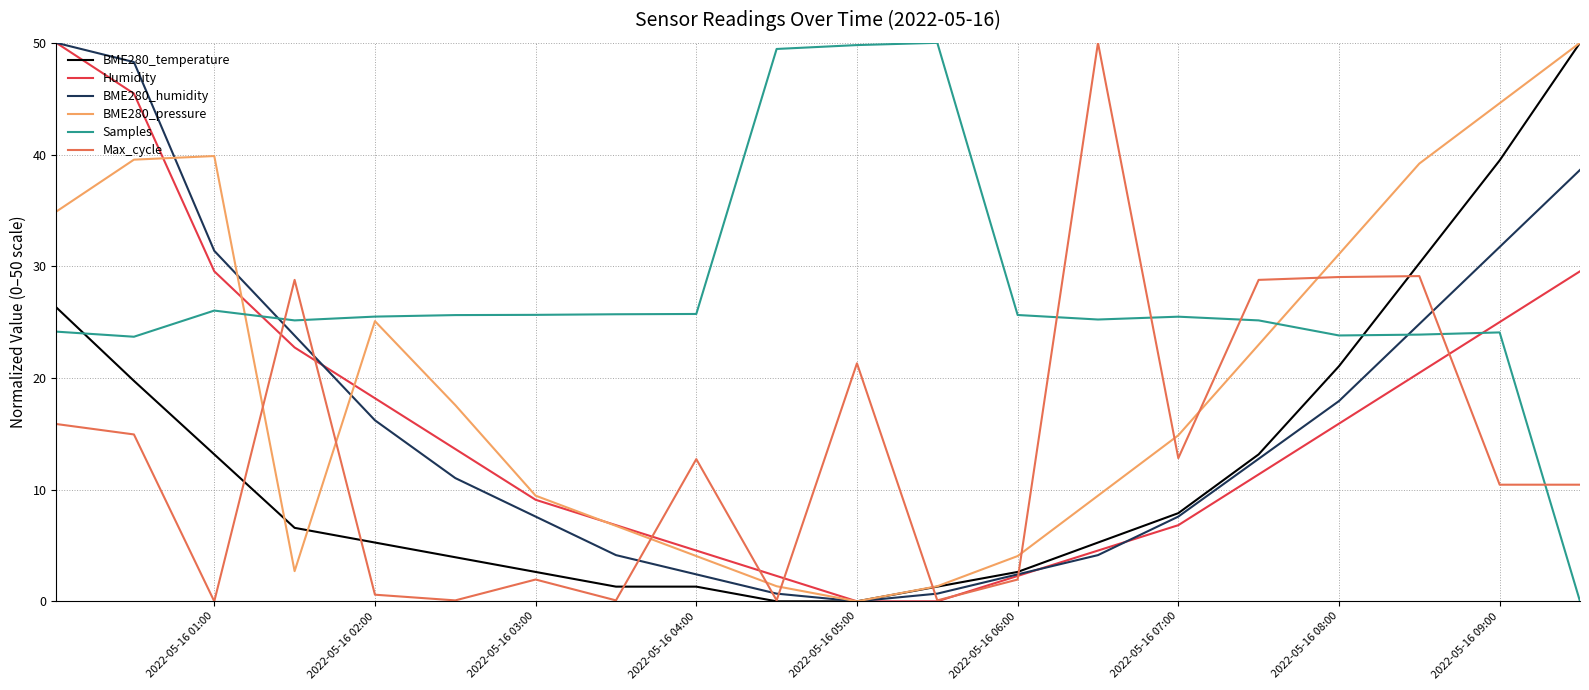

True or false: BME280_pressure and Max_cycle intersect in this chart.

True